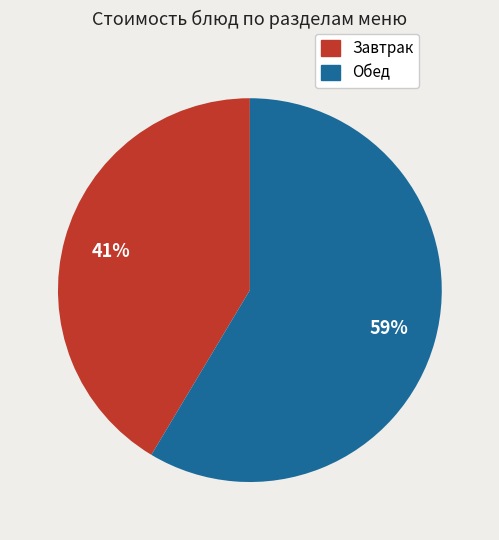

To the nearest percent, what is the average slice percentage?

50%